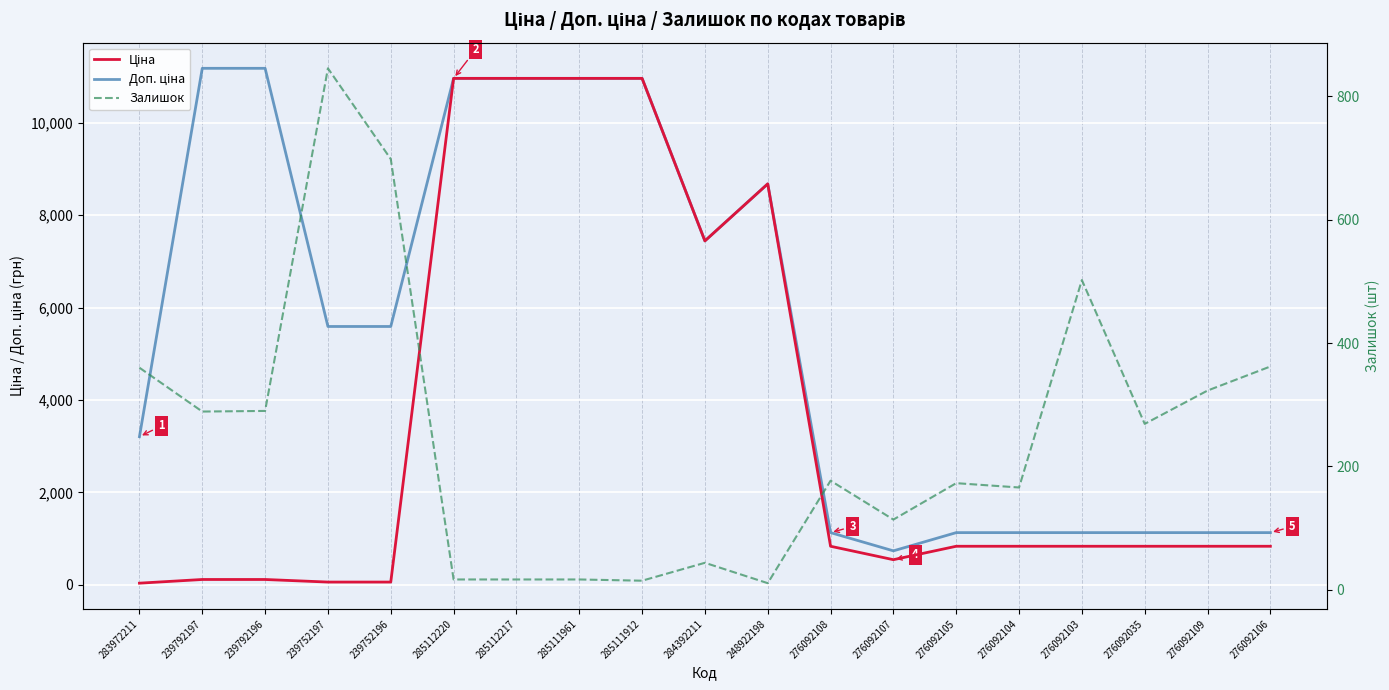

What position from the right is 285111912?

11